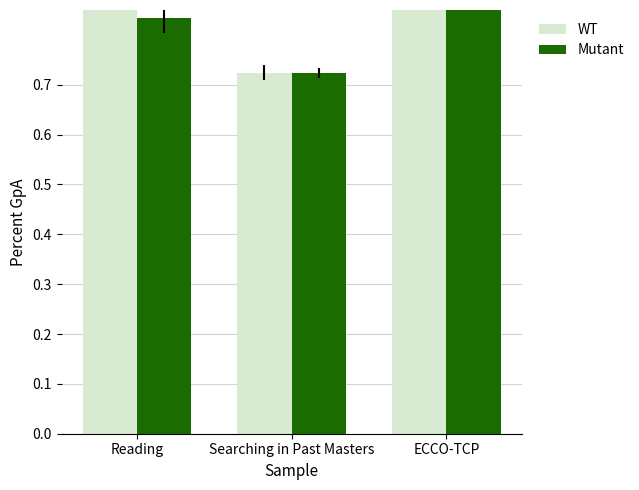

Which series changed the most between Reading and Searching in Past Masters?

WT